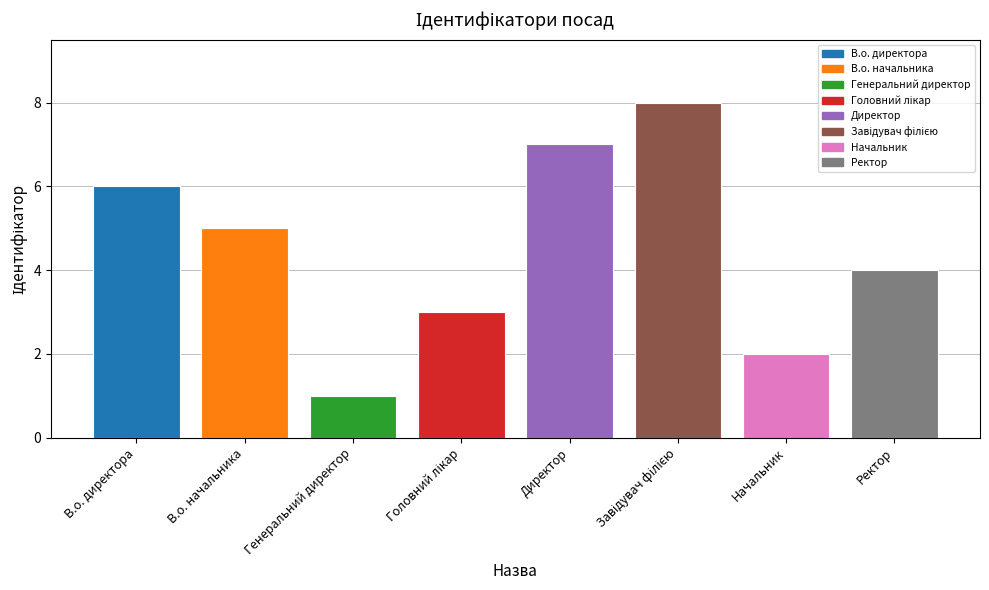

How many data points are less than 5?

4